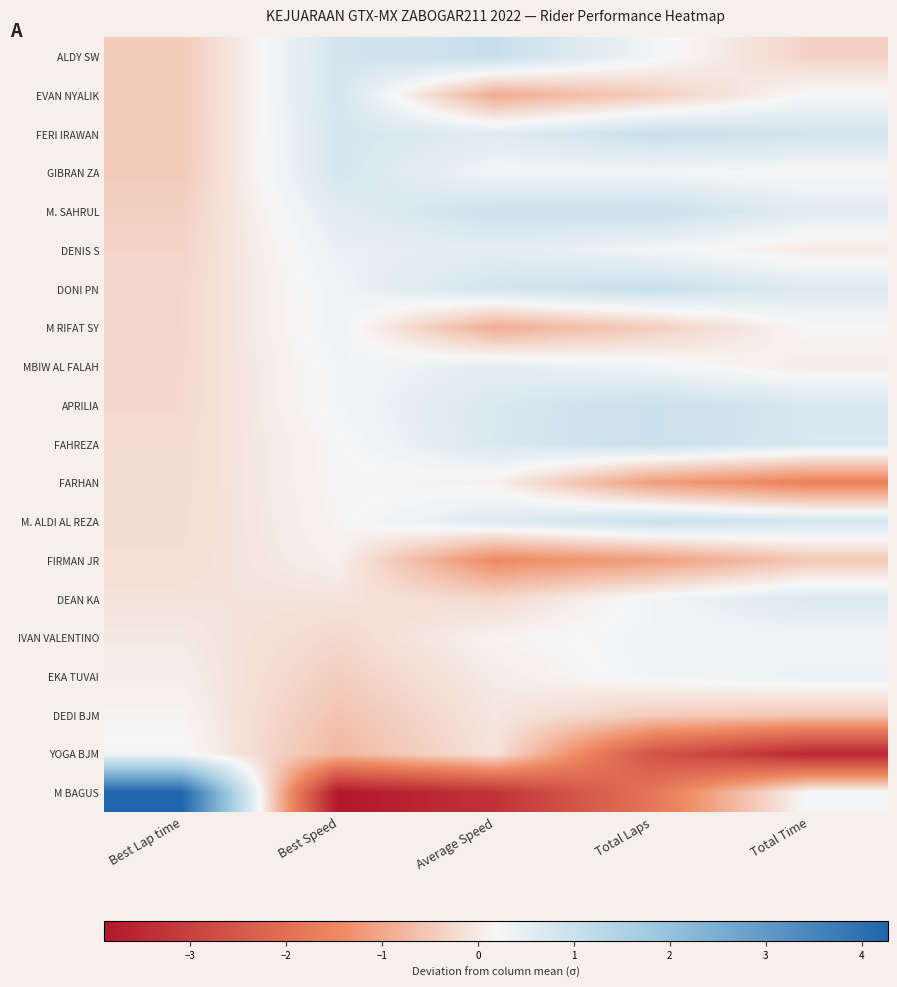

Which has a higher value, Average Speed or Best Speed?

Average Speed